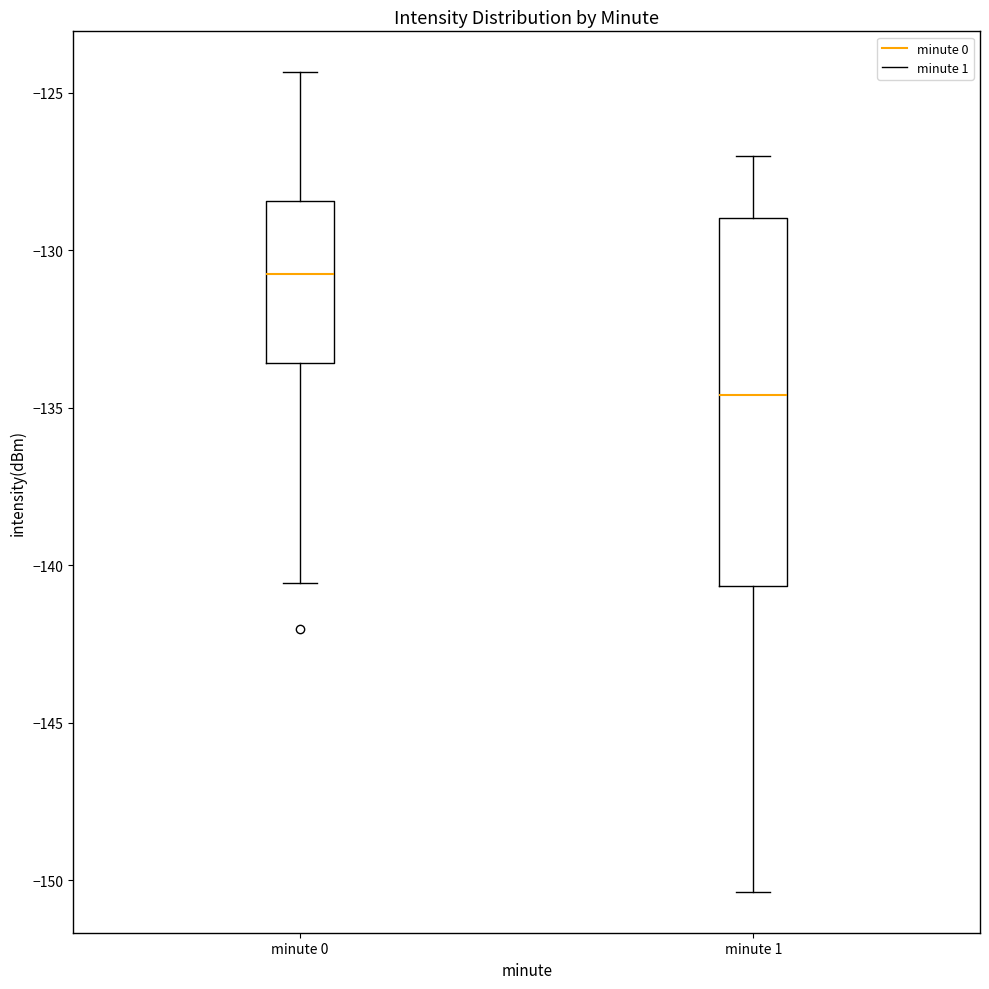

Which box's median line is the lowest?

minute 1